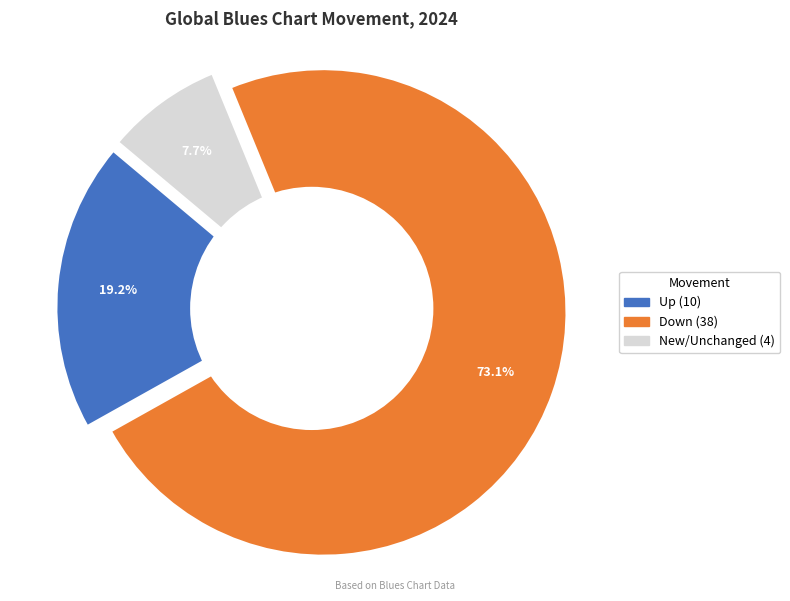

Count the number of slices in the pie.

3